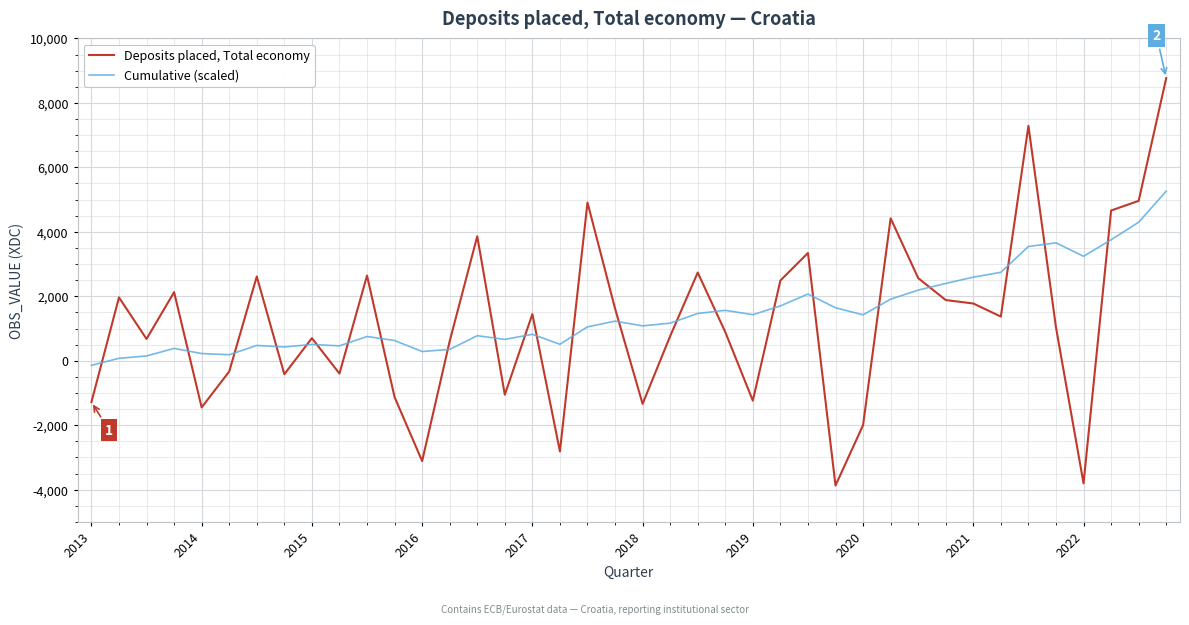

After their last crossing, which series has the higher values: Deposits placed, Total economy or Cumulative (scaled)?

Deposits placed, Total economy